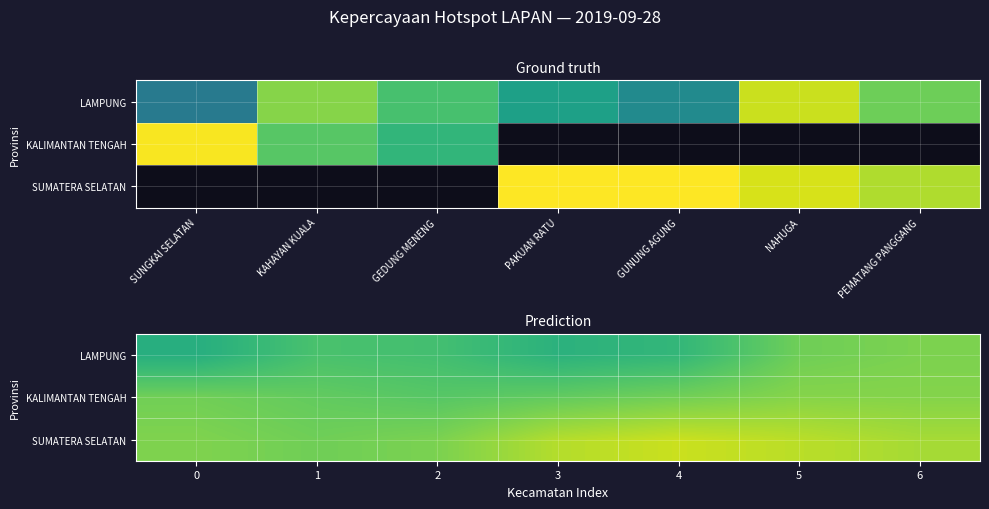

What is the minimum value shown in the chart?

62.6